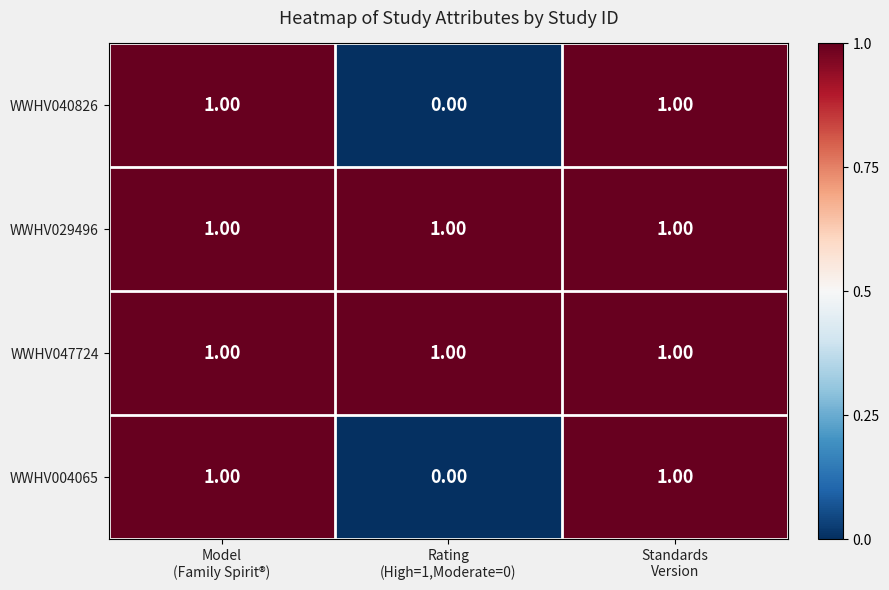

What is the sum of all WWHV047724 values?

3